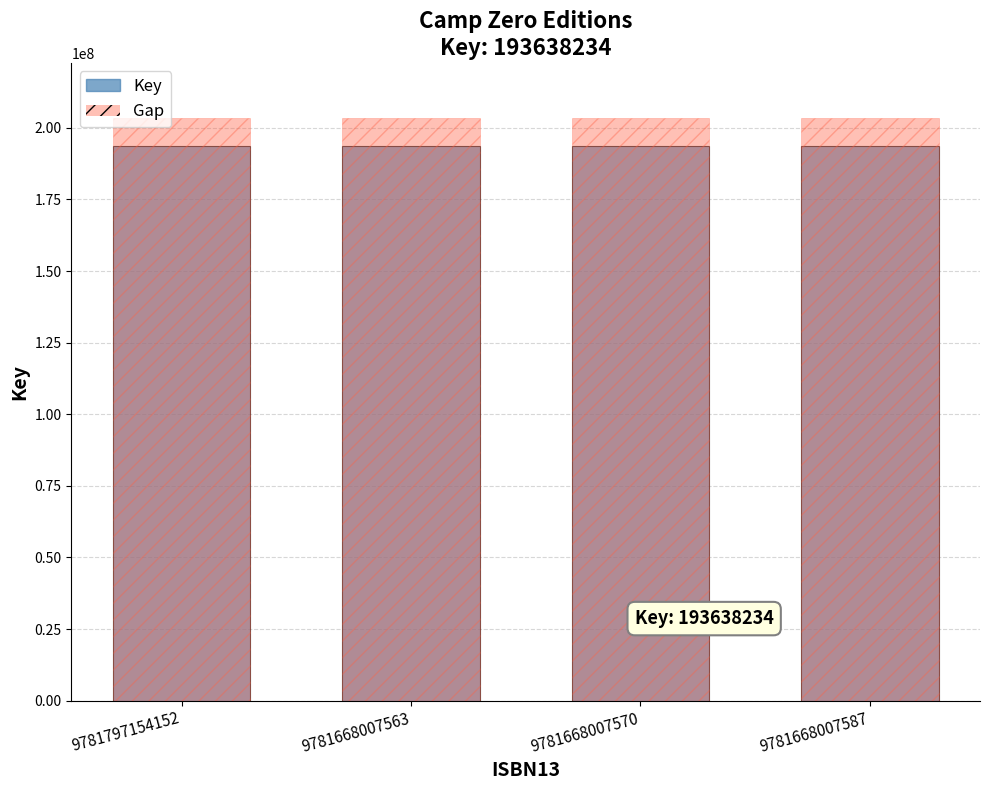

Which series has the largest total across all categories?

Gap